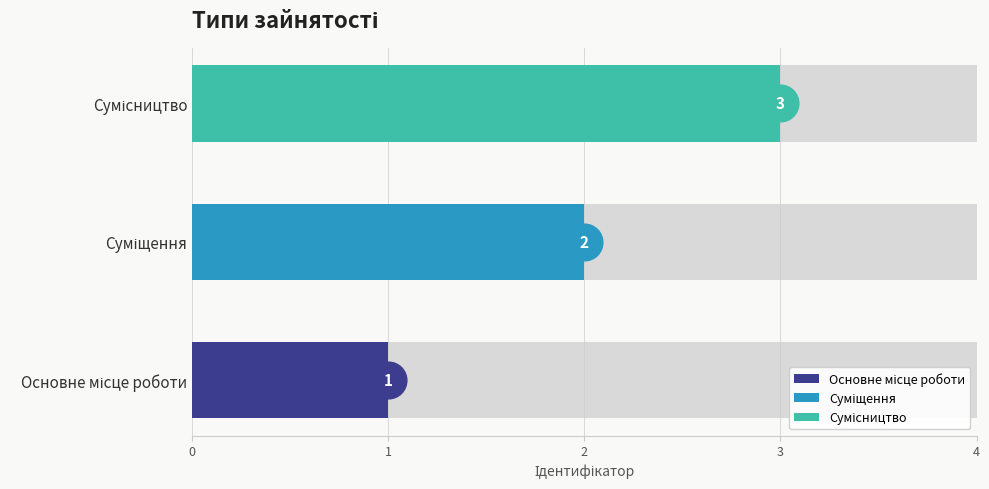

Between Основне місце роботи and Сумісництво, which is larger?

Сумісництво